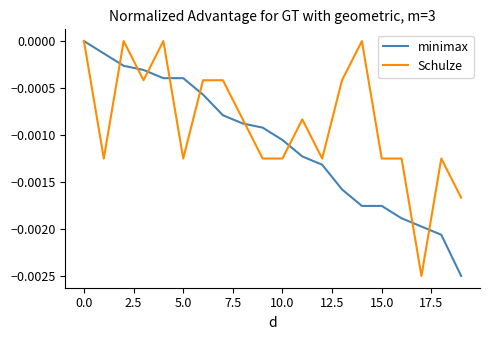

True or false: Schulze and minimax cross at least once.

True